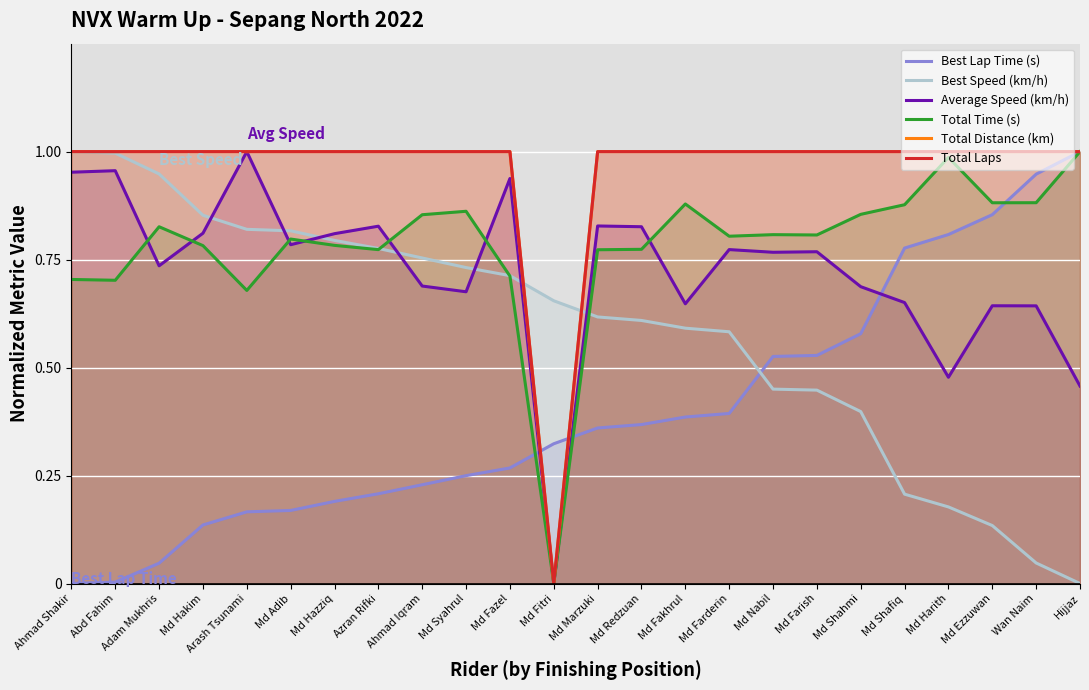

Which series changed the most between Md Hakim and Md Fitri?

Total Distance (km)